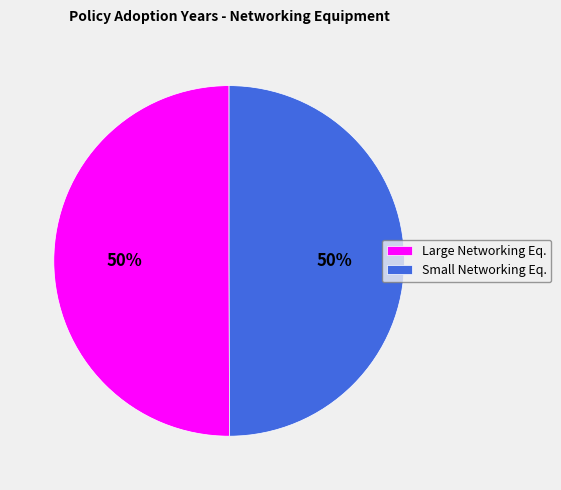

The Small Networking Eq. slice represents 50% of the pie. True or false?

True